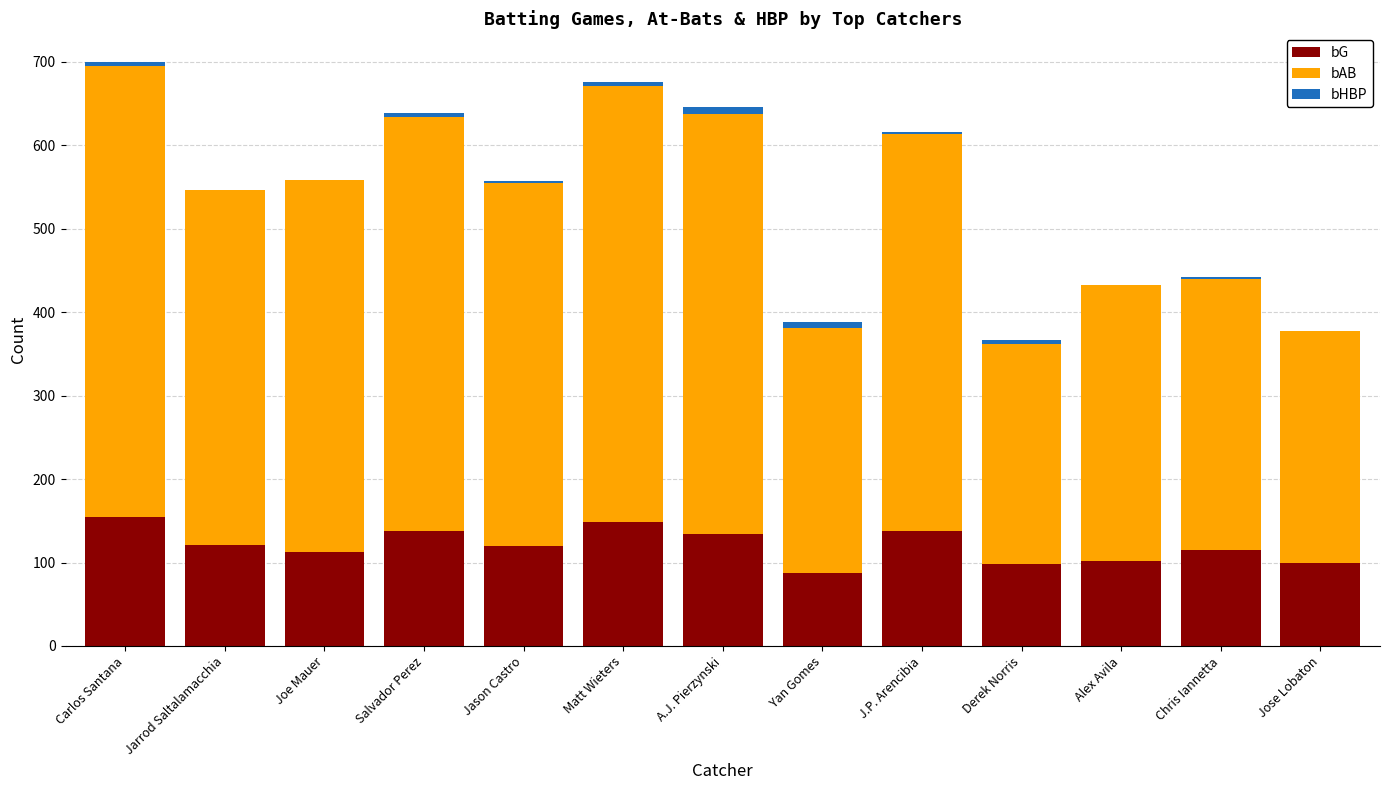

Does the chart contain stacked bars?

Yes